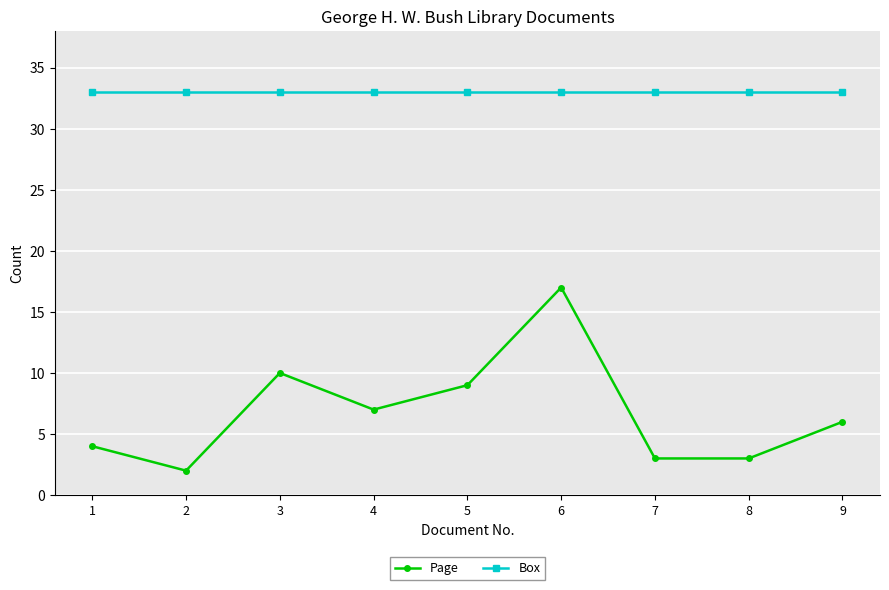

What is the minimum value for Page?

2